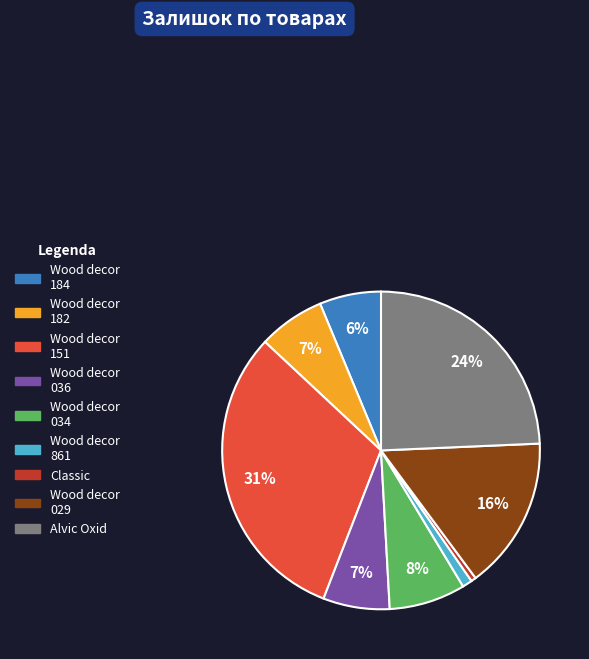

How many slices are in this pie chart?

9